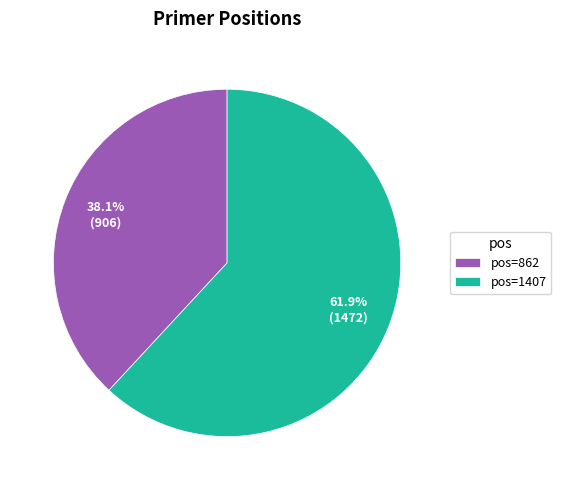

Do pos=862 and pos=1407 together represent more than half of the pie?

Yes